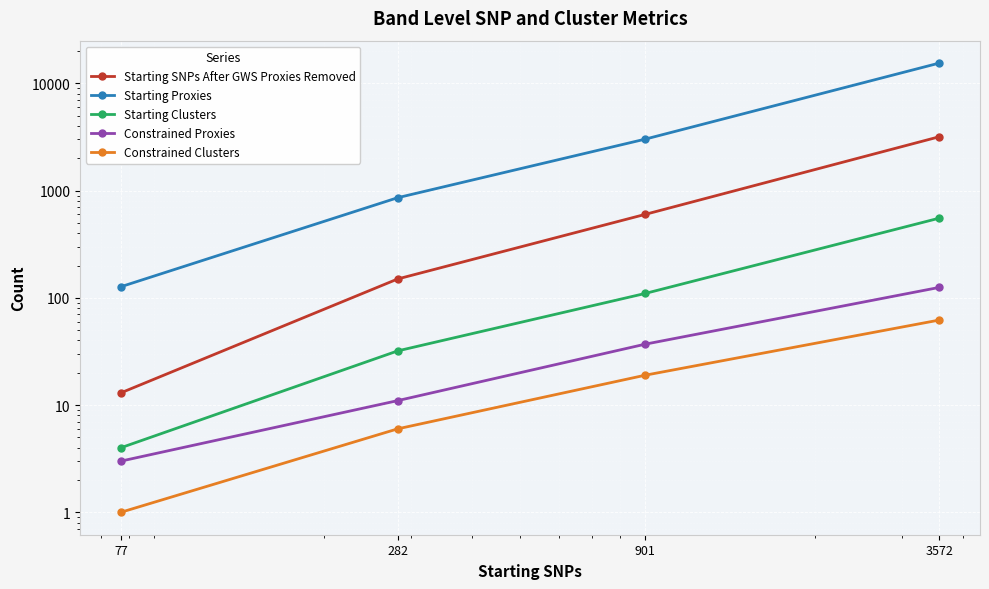

What is the minimum value shown in the chart?

1